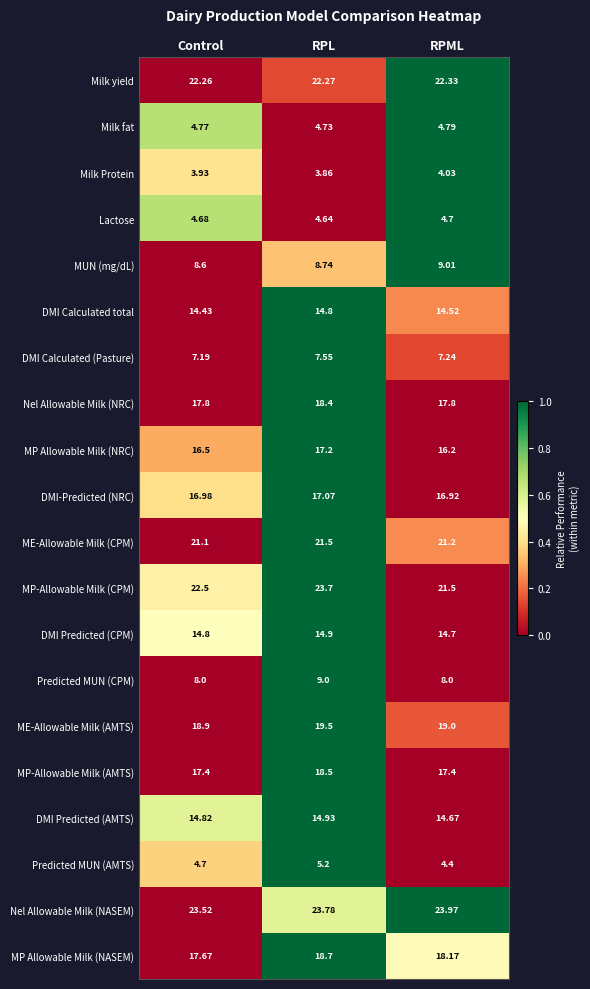

Rank the series by their maximum value, from highest to lowest.

Nel Allowable Milk (NASEM), MP-Allowable Milk (CPM), Milk yield, ME-Allowable Milk (CPM), ME-Allowable Milk (AMTS), MP Allowable Milk (NASEM), MP-Allowable Milk (AMTS), Nel Allowable Milk (NRC), MP Allowable Milk (NRC), DMI-Predicted (NRC), DMI Predicted (AMTS), DMI Predicted (CPM), DMI Calculated total, MUN (mg/dL), Predicted MUN (CPM), DMI Calculated (Pasture), Predicted MUN (AMTS), Milk fat, Lactose, Milk Protein